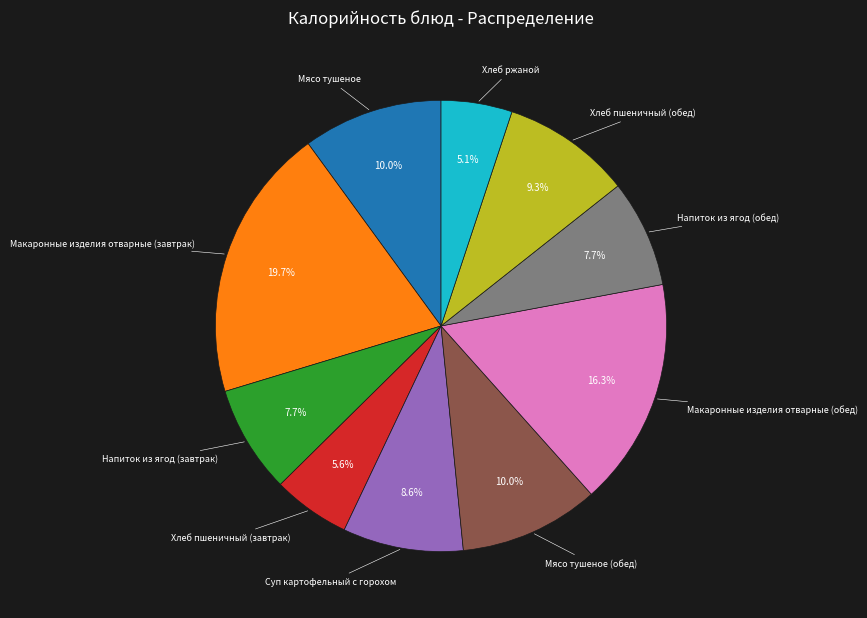

Is there any slice that represents more than half of the pie?

No